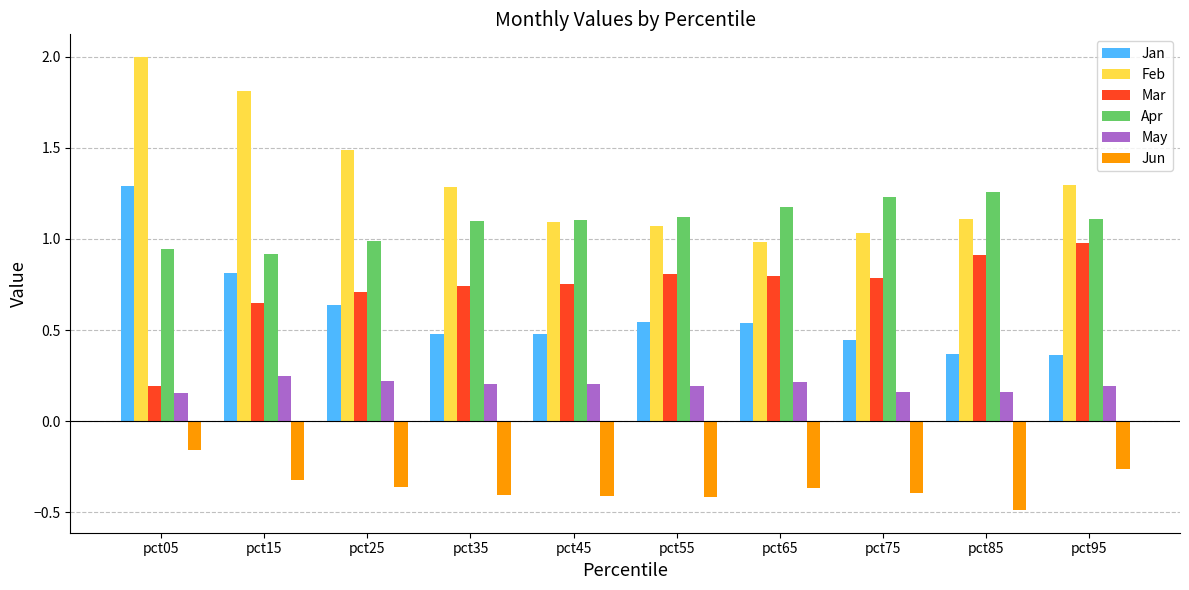

What is the spread (max minus min) of values at pct45?

1.5